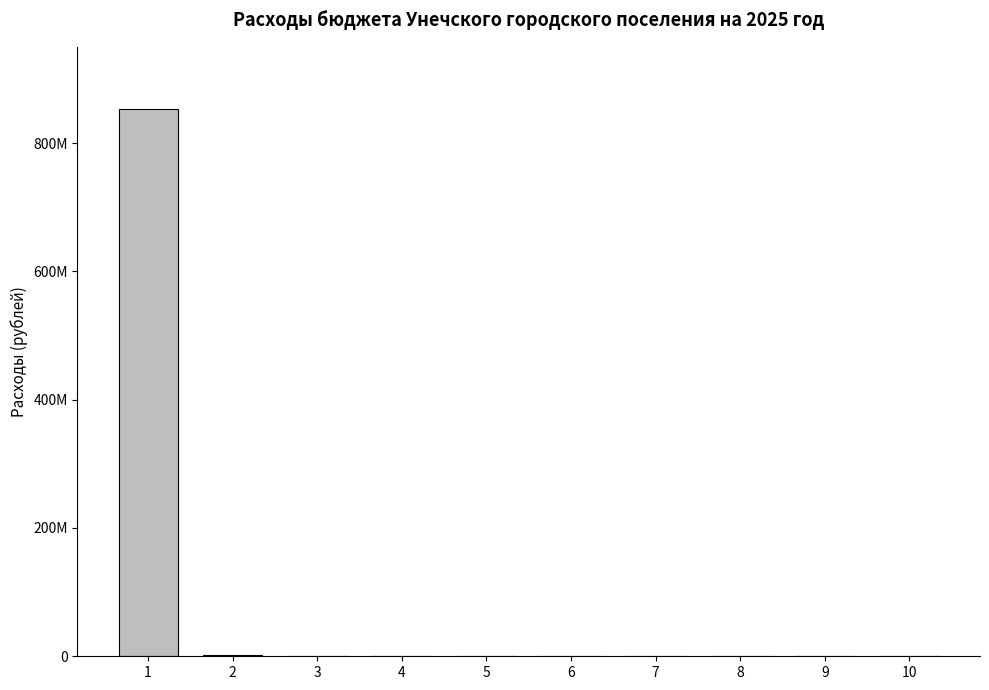

Are the bars horizontal?

No